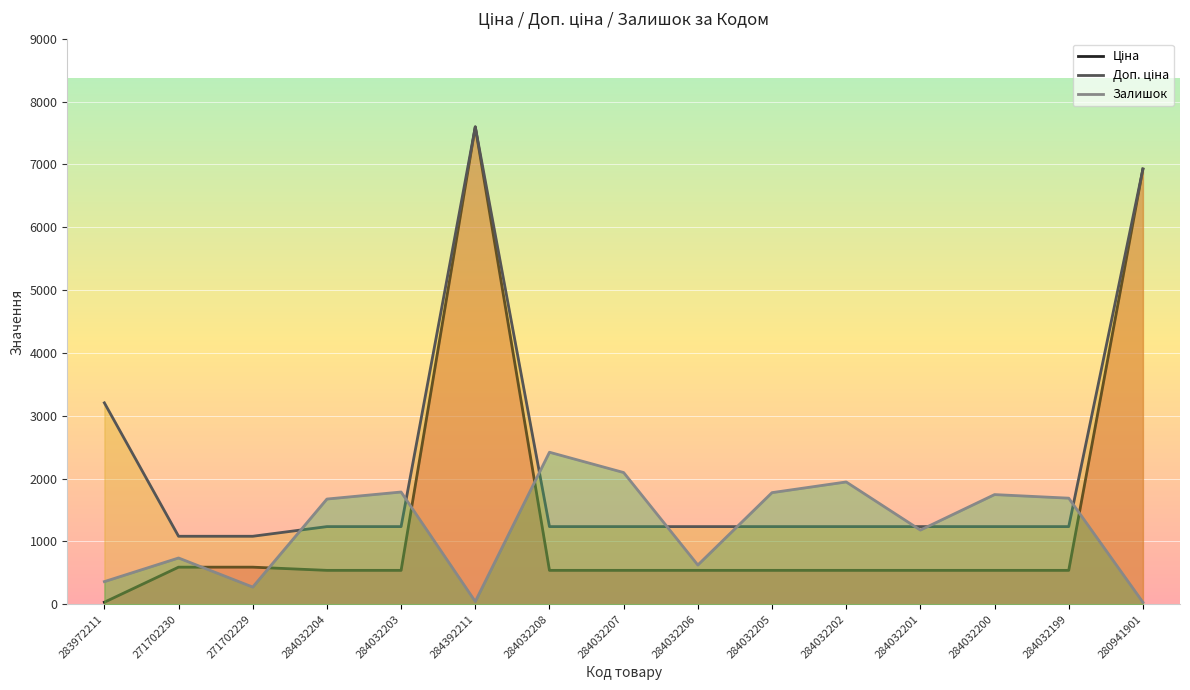

True or false: Ціна and Доп. ціна cross at least once.

False